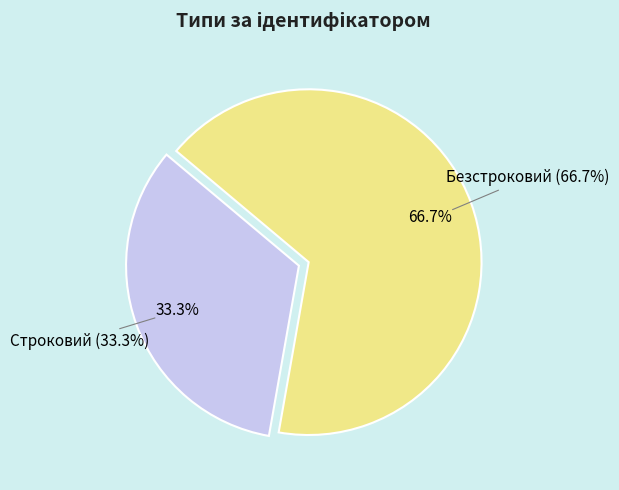

To the nearest percent, what portion does Безстроковий represent?

67%